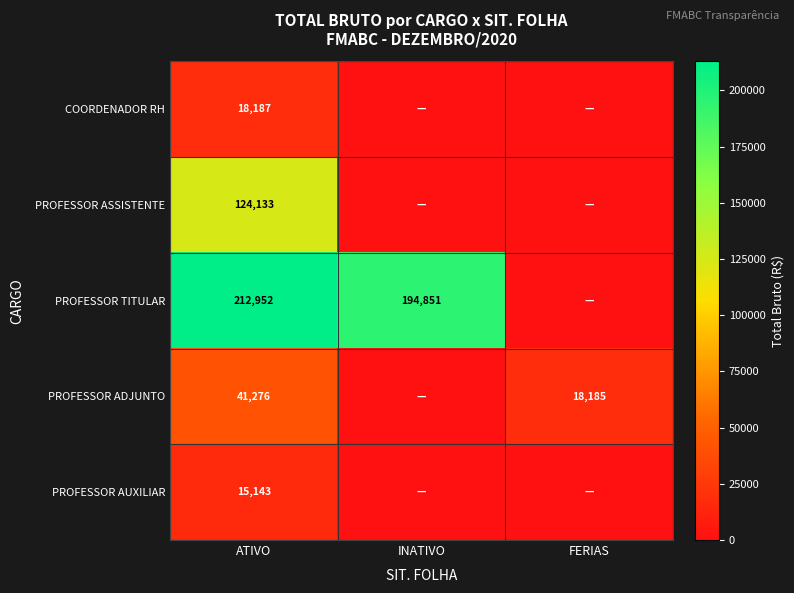

What is the difference between the PROFESSOR TITULAR values at ATIVO and INATIVO?

18101